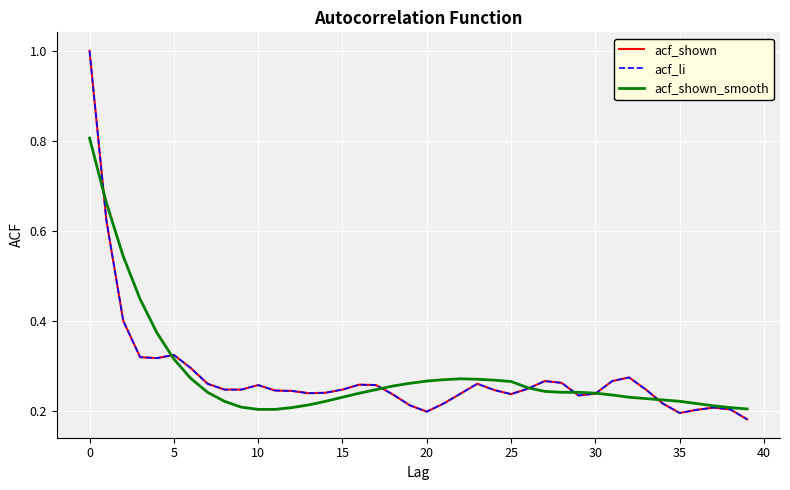

True or false: acf_li and acf_shown cross at least once.

False